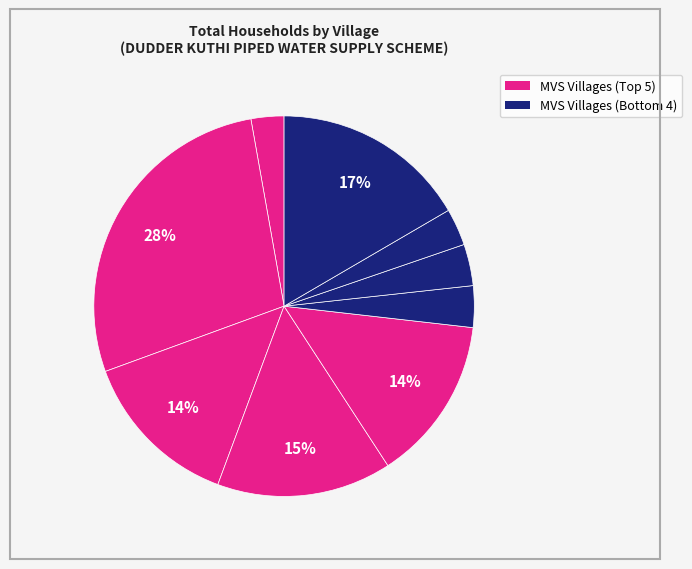

Count the number of slices in the pie.

9